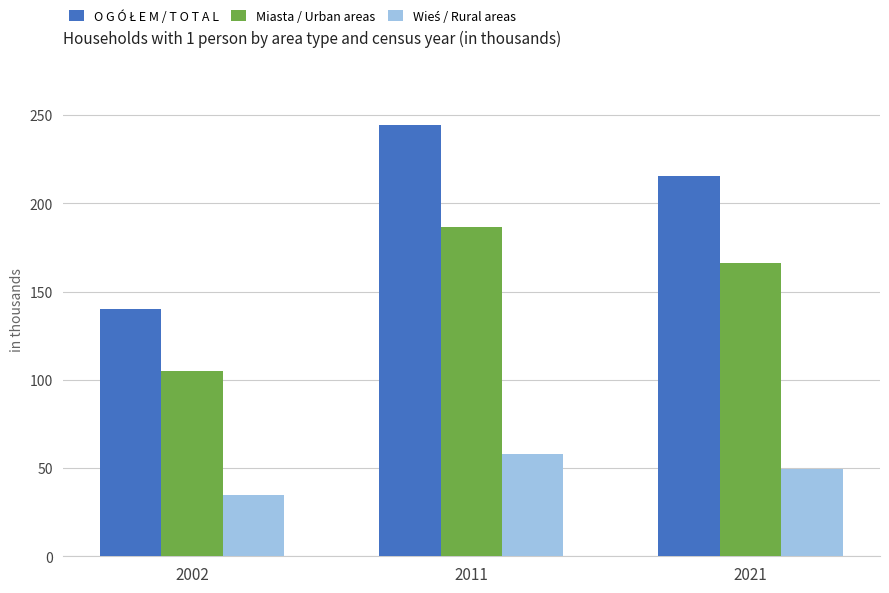

What is the spread (max minus min) of values at 2021?

166.3